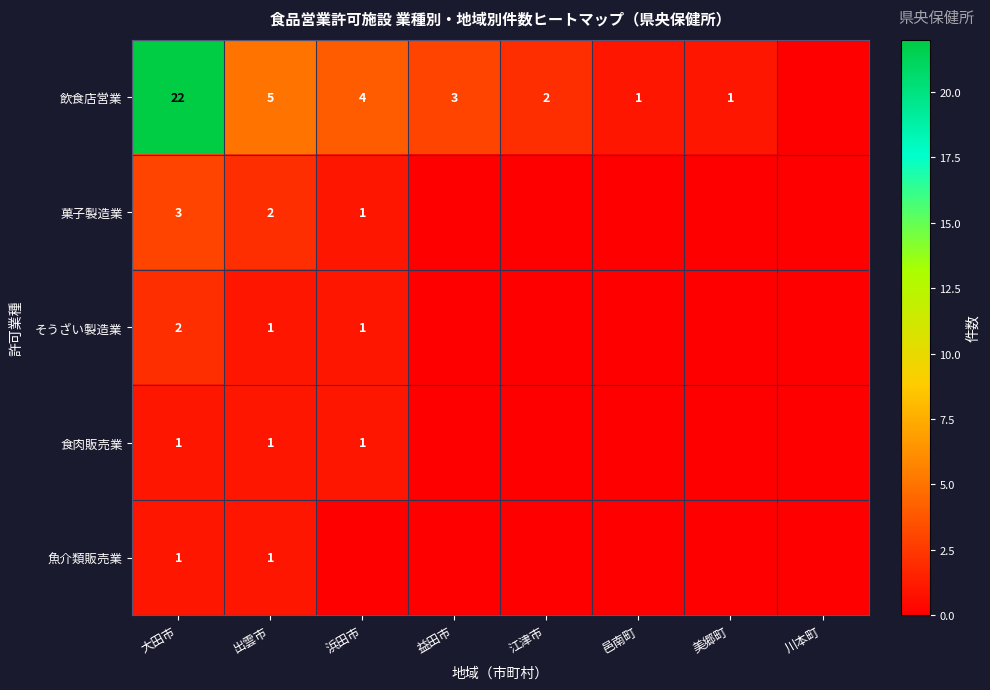

The 食肉販売業 series shows 1 at 出雲市. True or false?

True